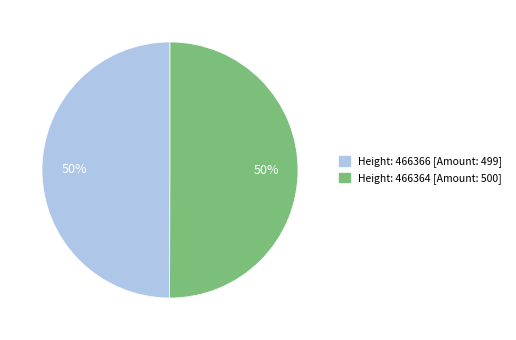

To the nearest percent, what is the average slice percentage?

50%